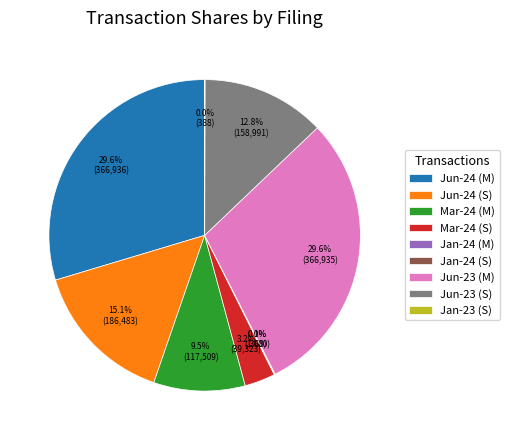

Combined, what portion of the pie is Jun-23 (M) and Mar-24 (S)?

32.8%